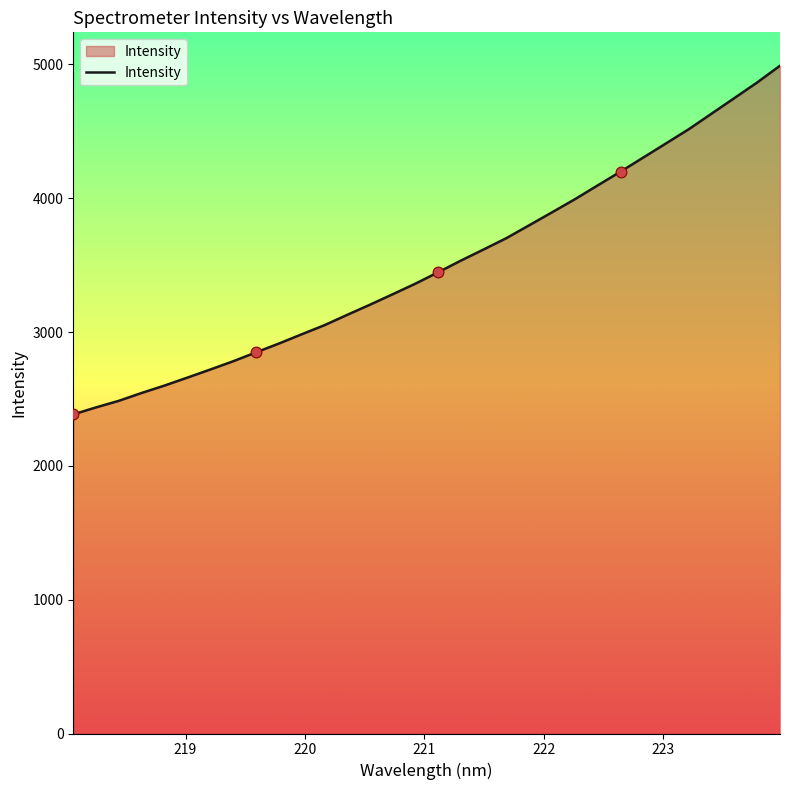

What is the smallest value displayed?

2384.8